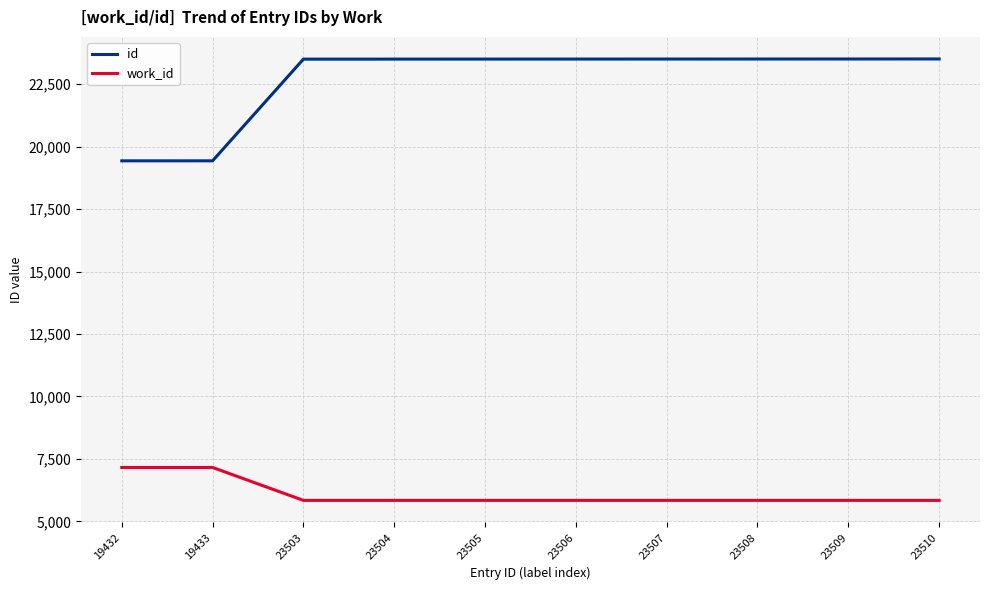

What is the lowest value of the work_id series?

5841